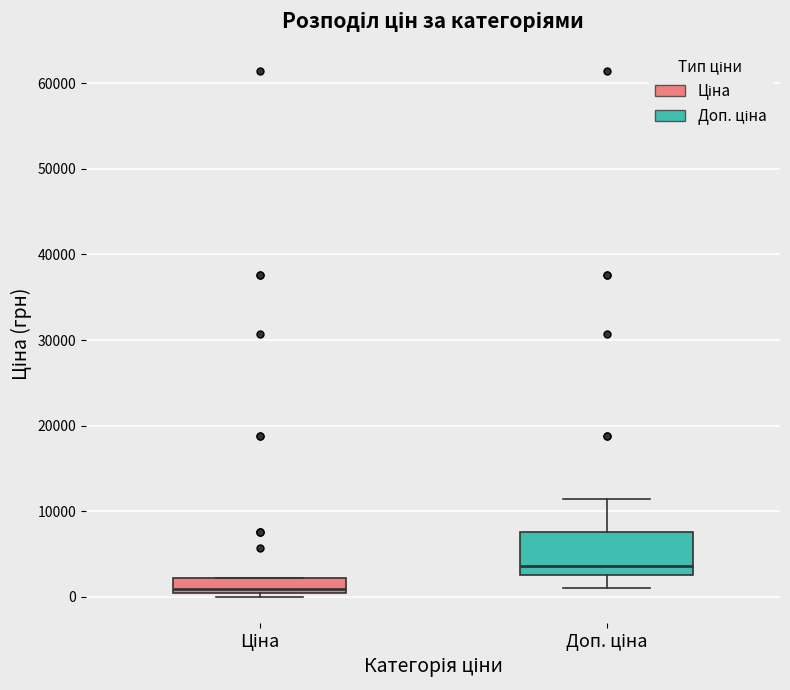

Comparing the boxes themselves (not the whiskers), which one is the tallest?

Доп. ціна